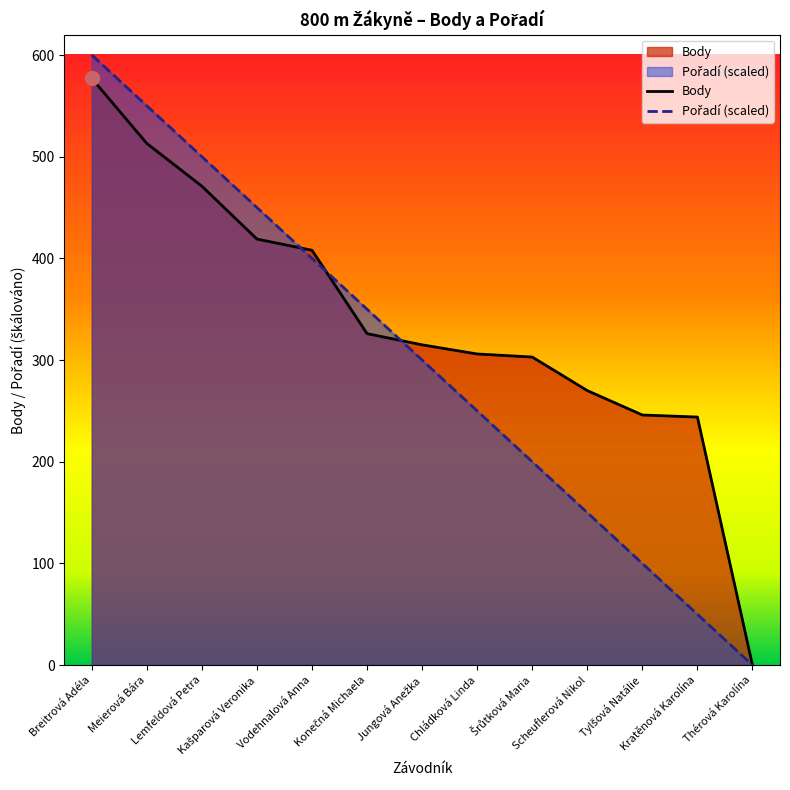

Is it true that Pořadí (scaled) equals 242.2 at Kašparová Veronika?

False